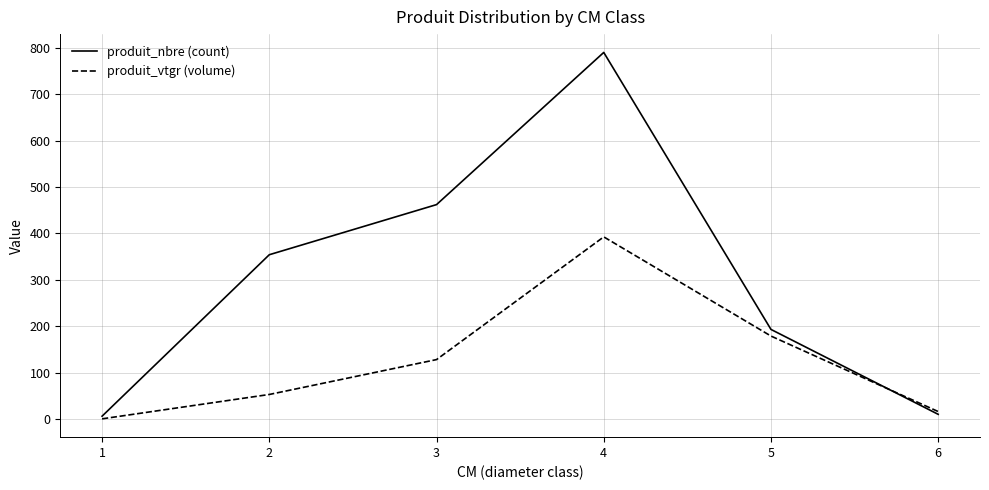

How many series are shown in this chart?

2